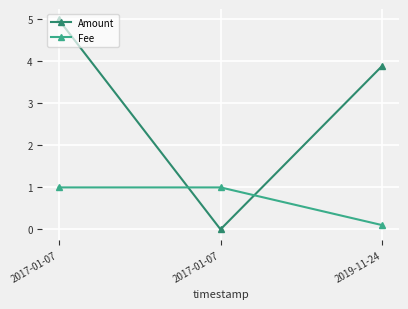

How many values in the Amount series are below 3?

1